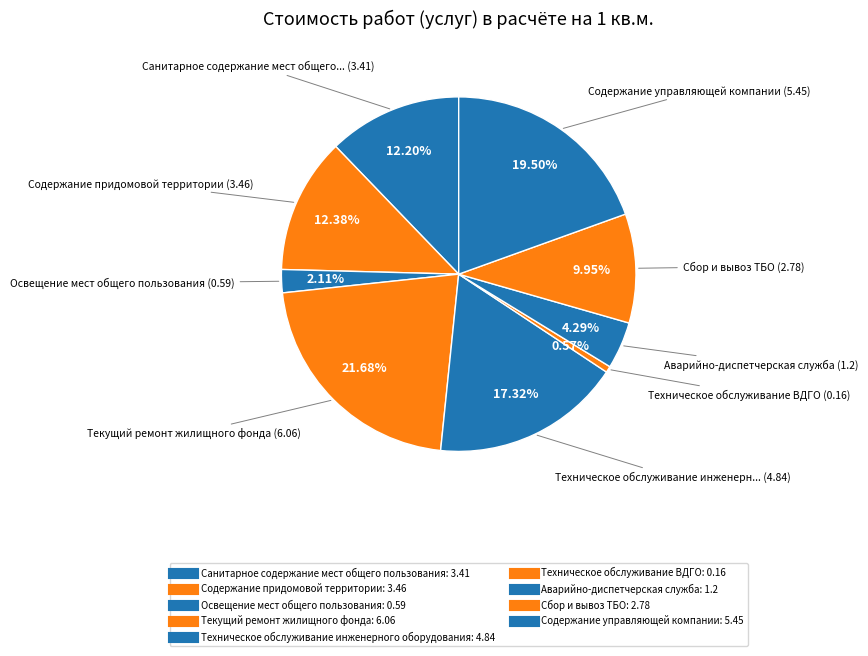

Combined, what portion of the pie is Освещение мест общего пользования and Содержание придомовой территории?

14.5%